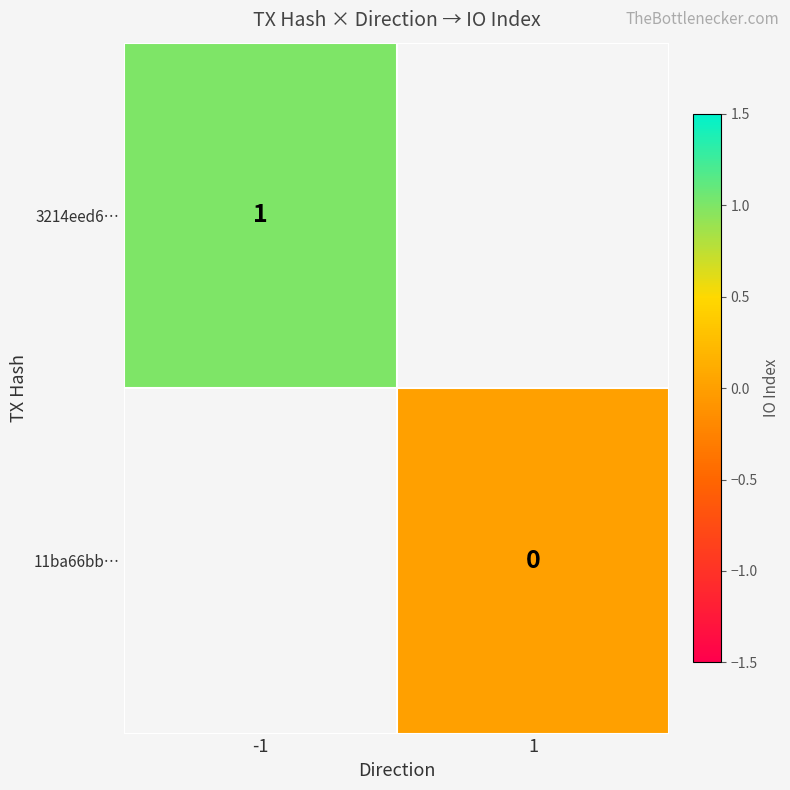

Which series has the widest spread of values?

3214eed6…